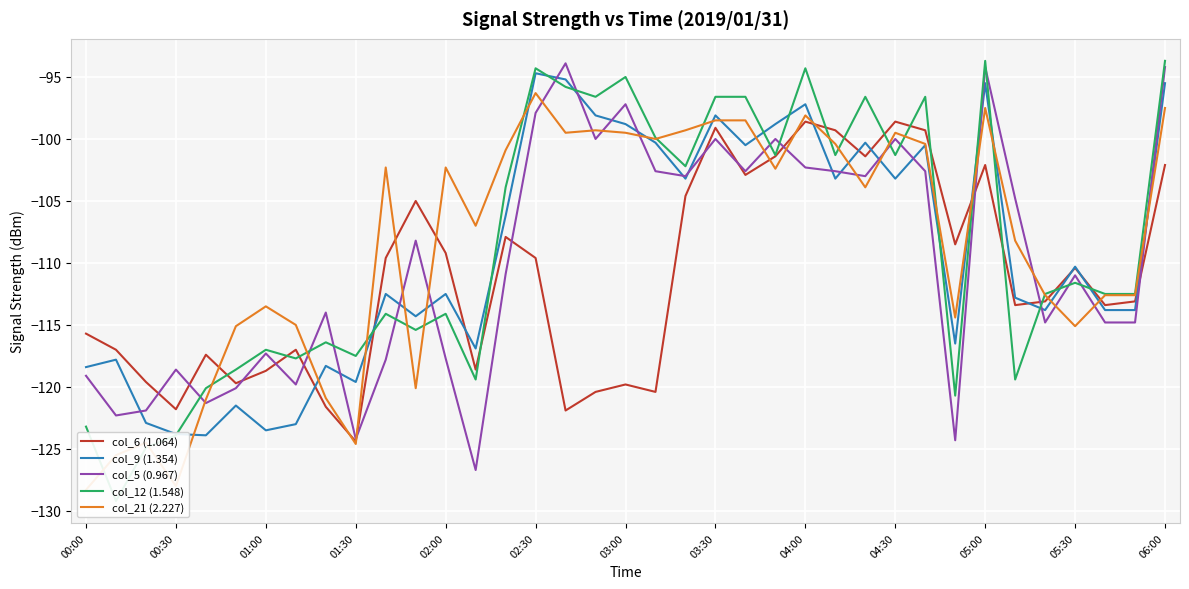

Is it true that col_12 (1.548) equals -120.7 at 29?

True